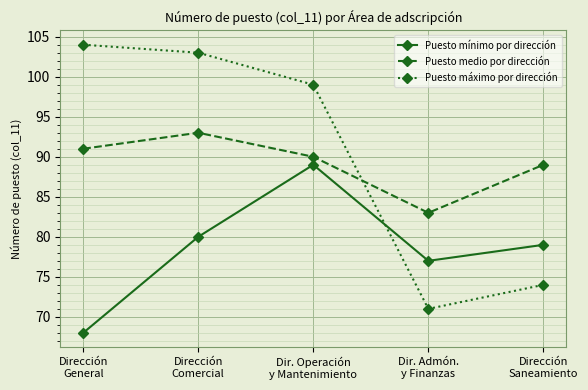

Is it true that Puesto mínimo por dirección equals 79 at Dirección
Saneamiento?

True